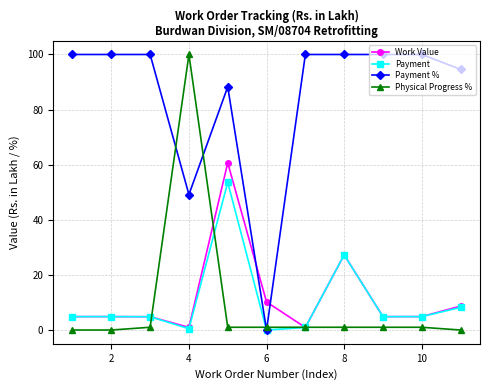

What is the greatest value displayed?

100.0